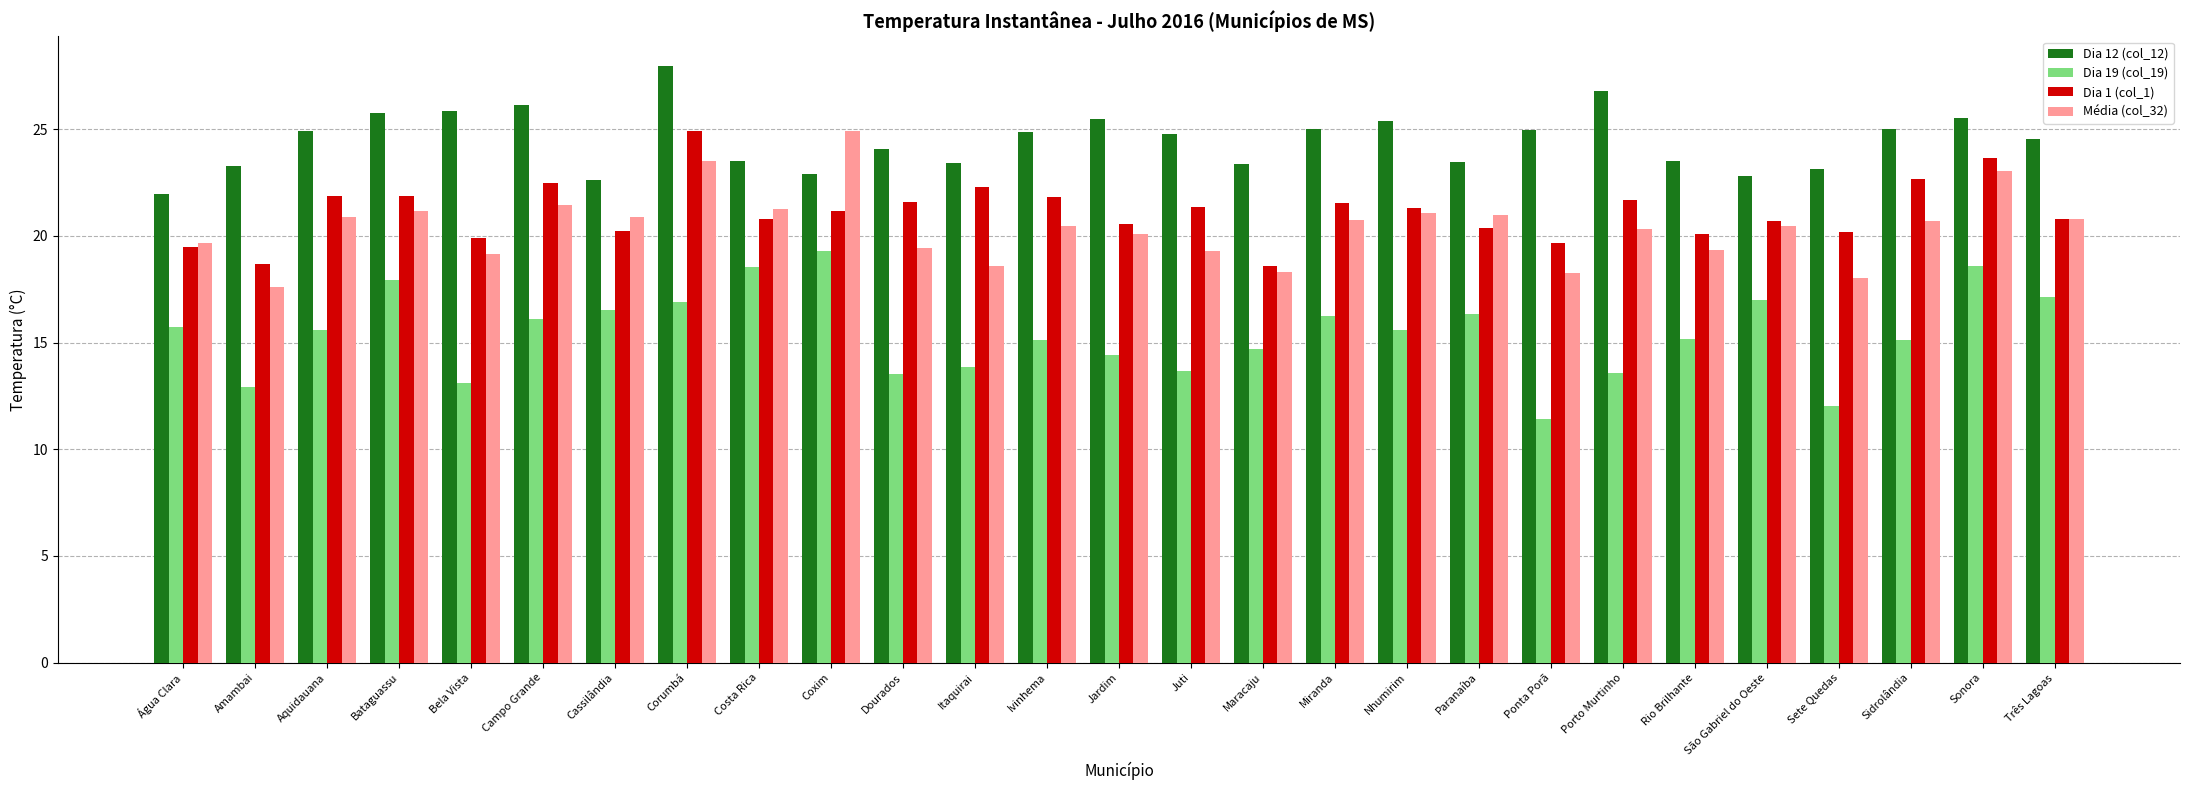

What is the label of the 15th bar from the left?

Juti